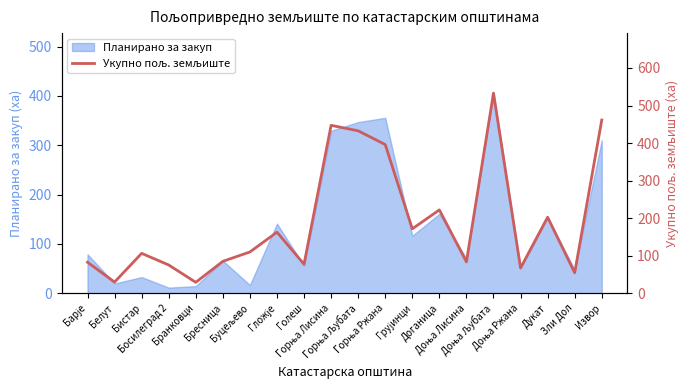

Which label corresponds to the smallest value in the chart?

Бранковци